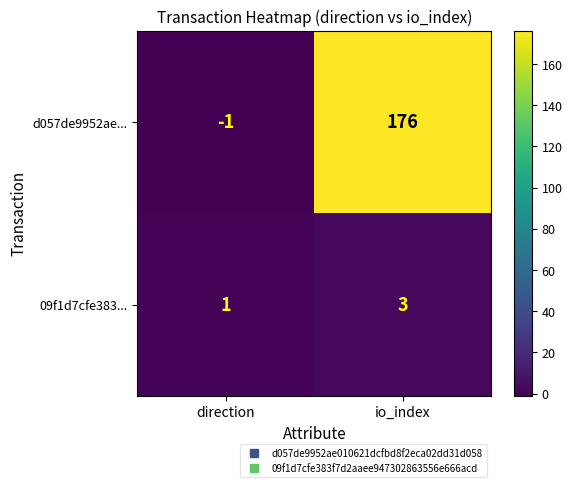

List the series in order of their overall mean, lowest first.

09f1d7cfe383..., d057de9952ae...